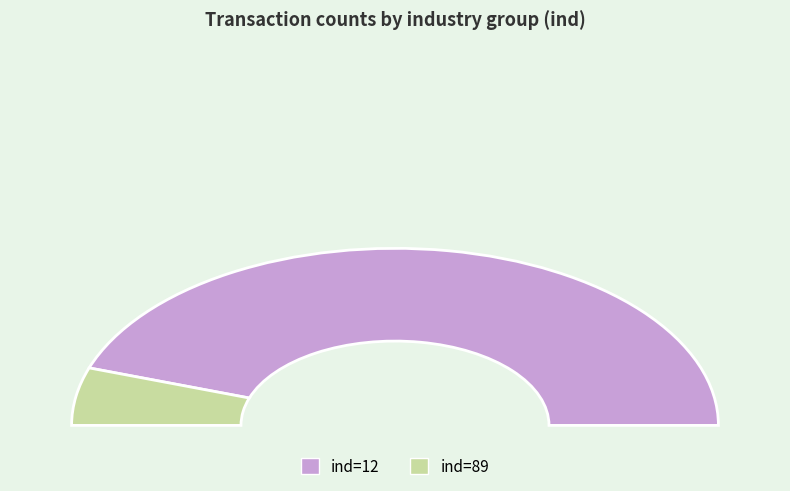

Is it true that 12 is 99% of the pie?

False